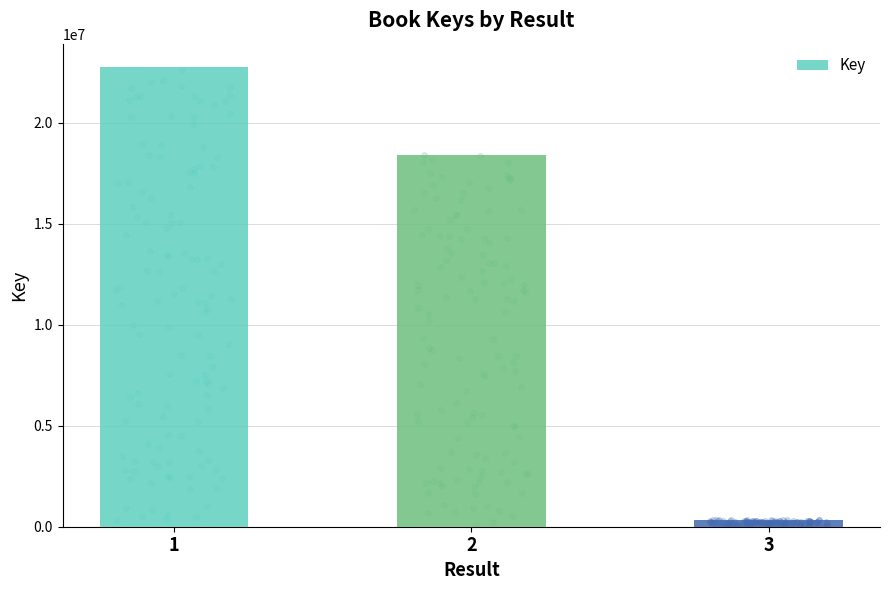

What is the change in value from 1 to 3?

-22447026